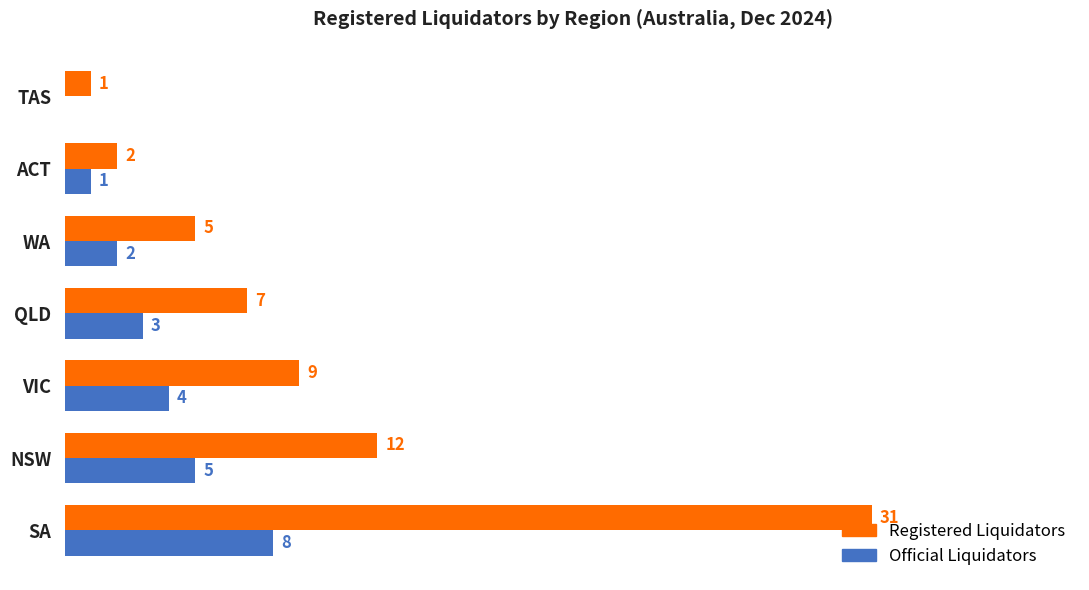

Which series has the largest total across all categories?

Registered Liquidators